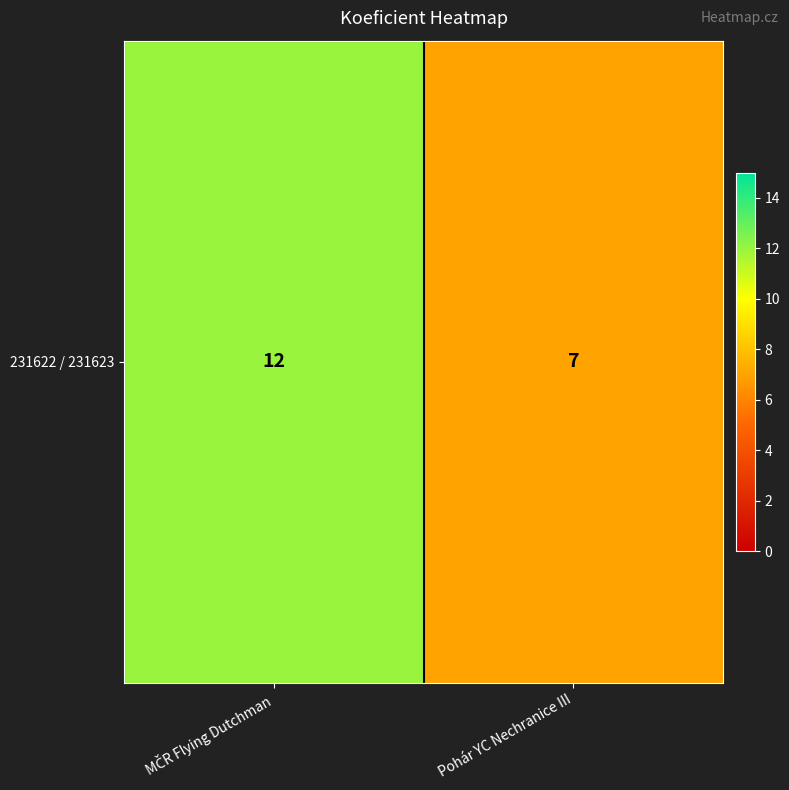

Reading right to left, what are all the values shown in this chart?

7	12